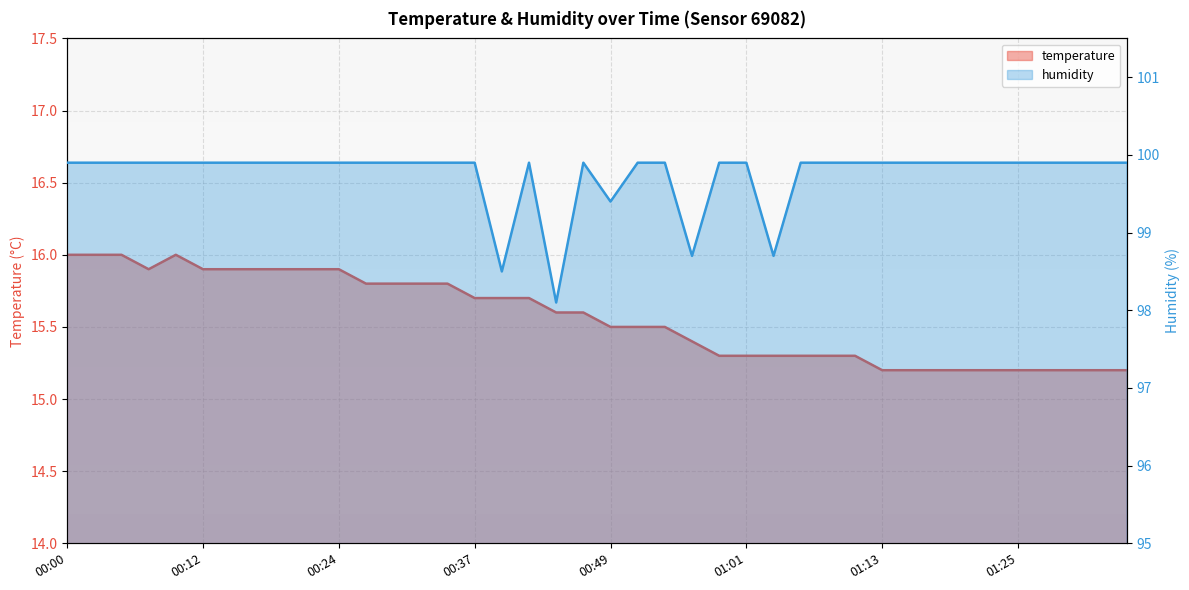

What is the value of the humidity point at the 25th from the left?

99.9